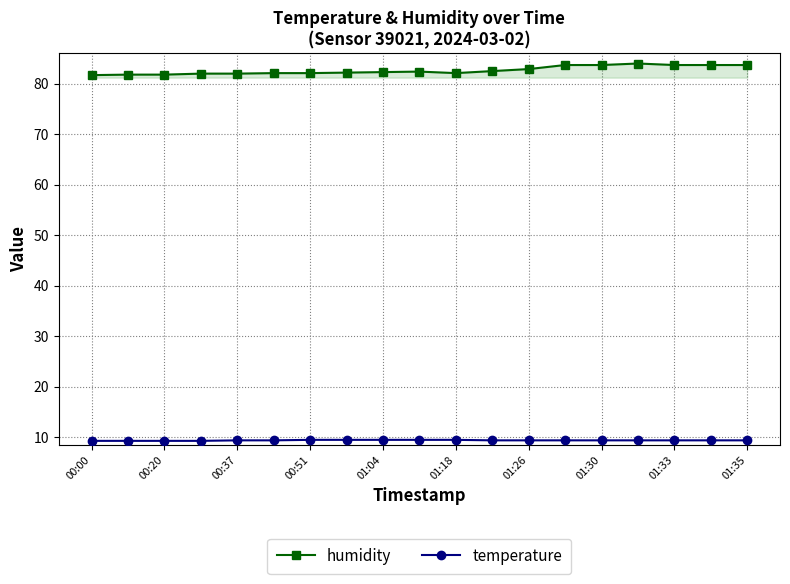

Which series has the widest spread of values?

humidity